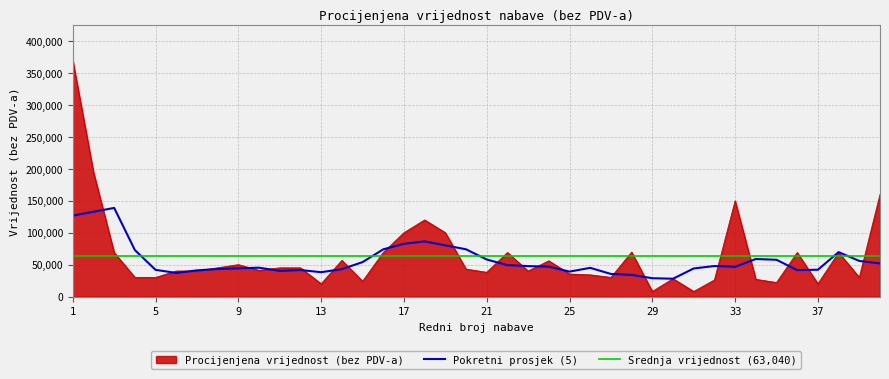

Which label corresponds to the largest value in the chart?

1